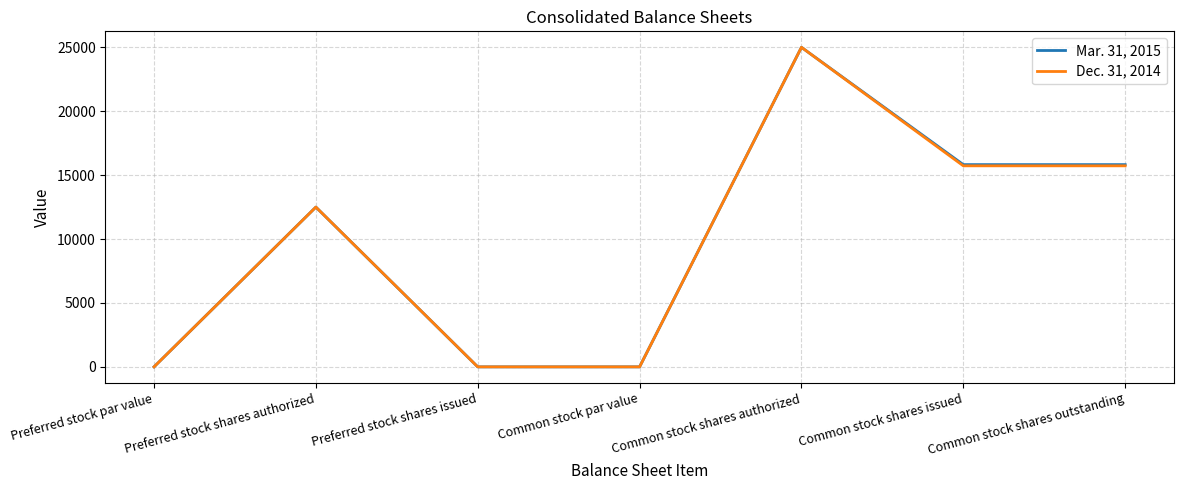

Between Preferred stock shares issued and Common stock shares outstanding, which series saw the biggest shift?

Mar. 31, 2015